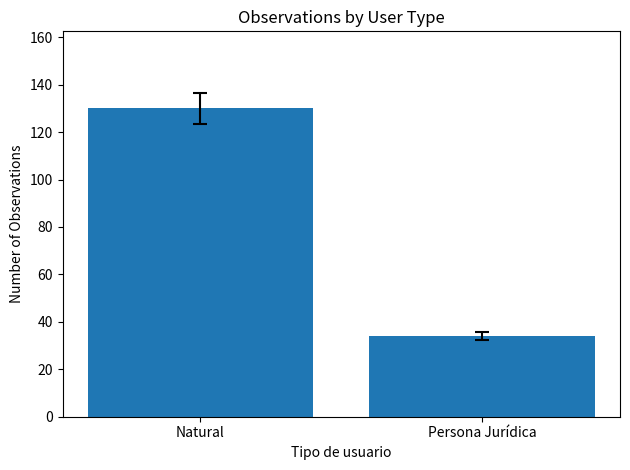

What is the average value?

82